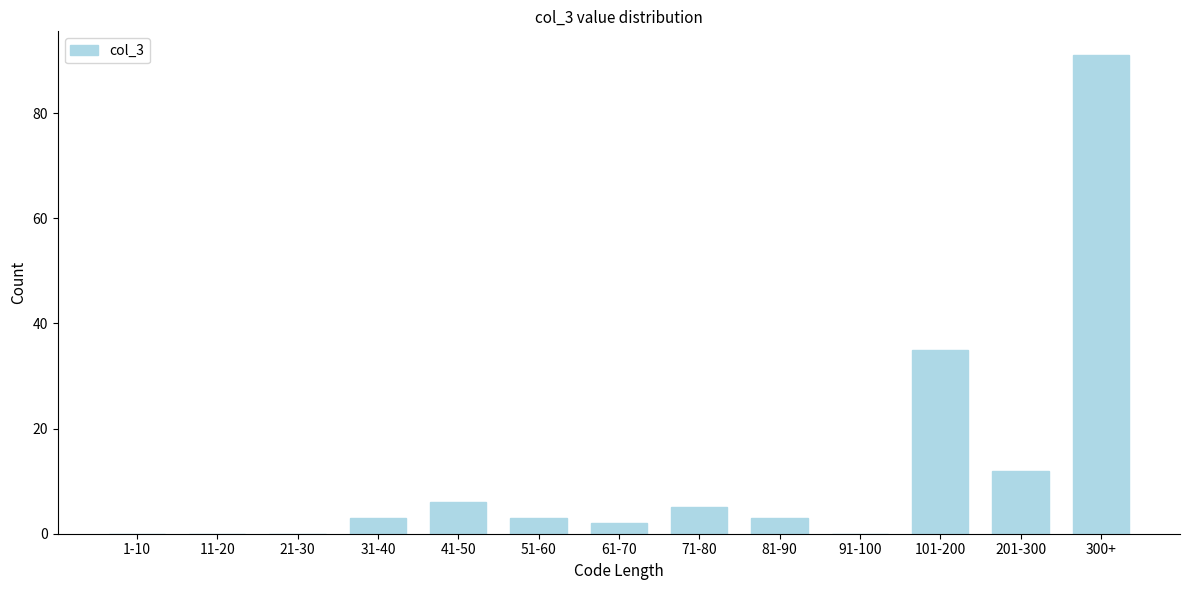

Reading left to right, transcribe all the data shown in this chart.

1-10=0	11-20=0	21-30=0	31-40=3	41-50=6	51-60=3	61-70=2	71-80=5	81-90=3	91-100=0	101-200=35	201-300=12	300+=91